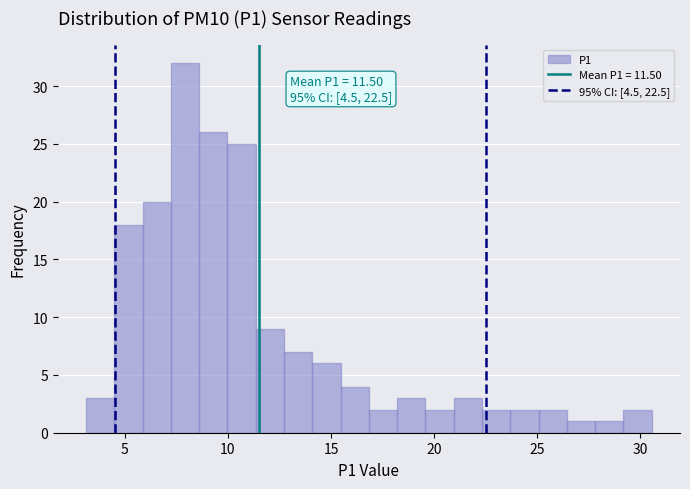

Around what value on the x-axis is the tallest bar? Give the approximate position of its centre, as read against the axis.

8.0